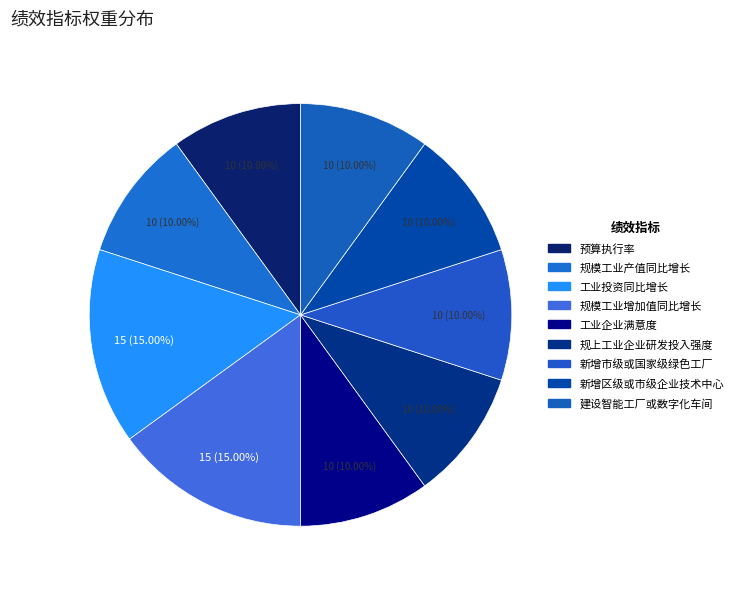

How many slices are in this pie chart?

9